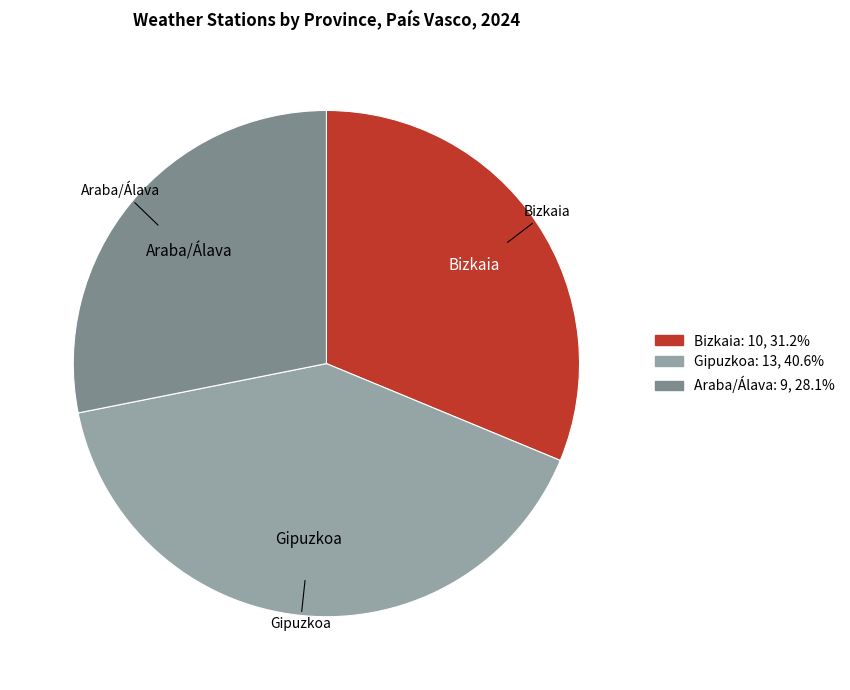

Combined, do Bizkaia and Araba/Álava account for over 50%?

Yes